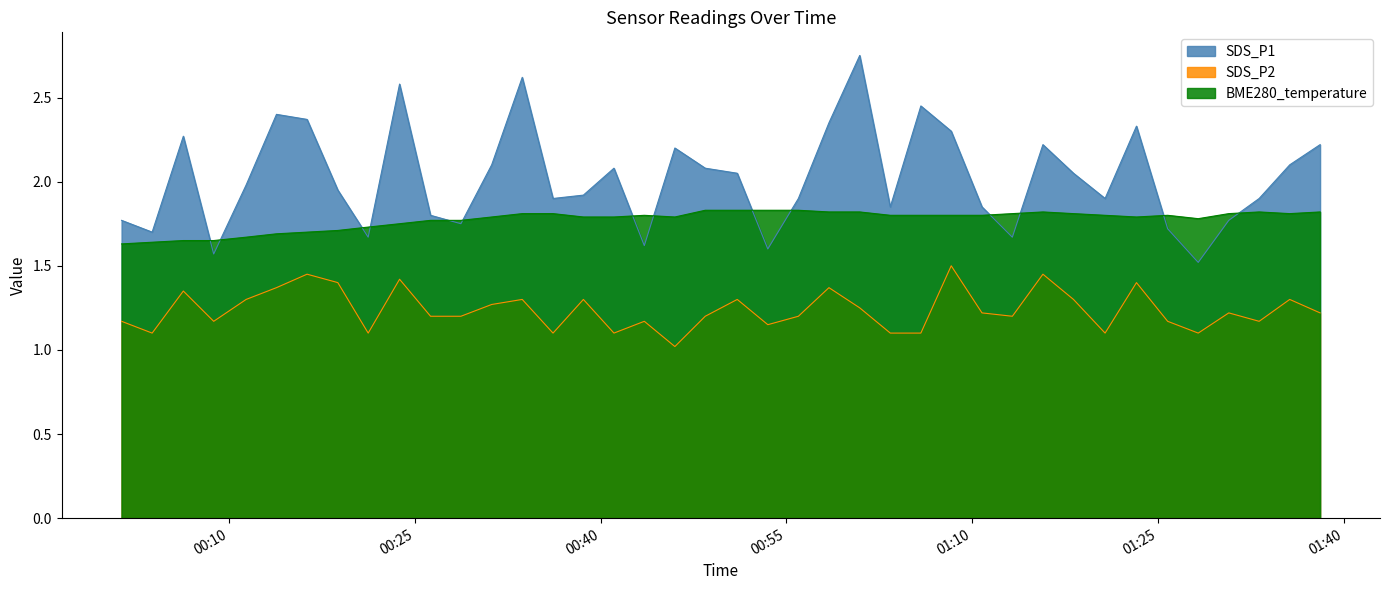

How many categories are shown in the chart?

40